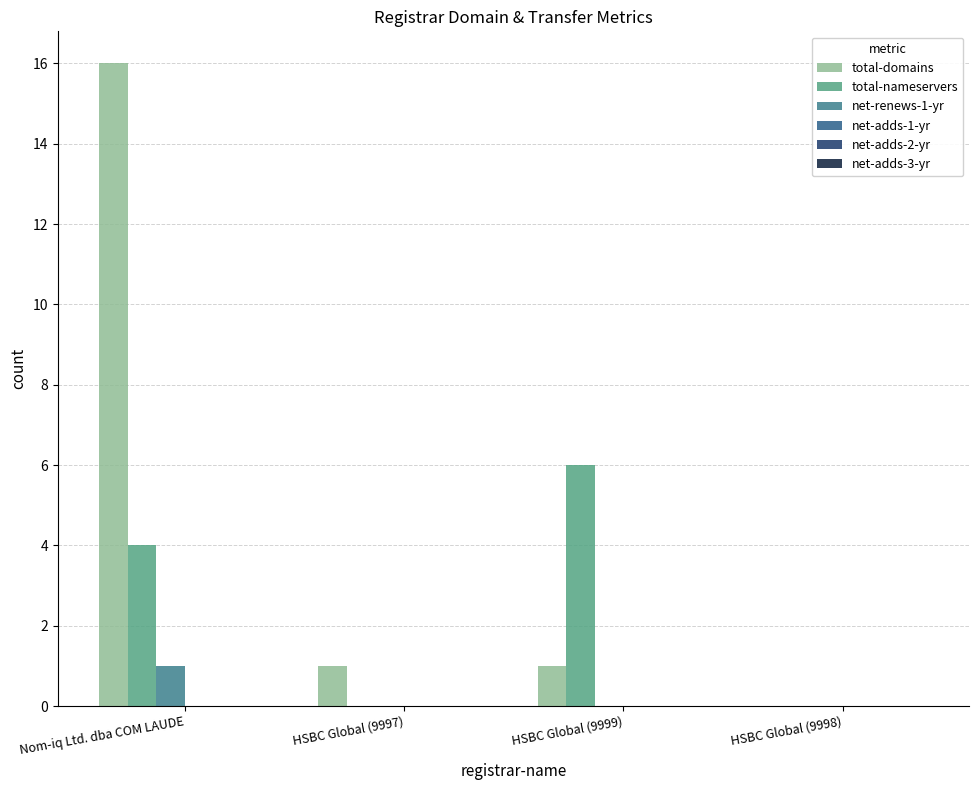

Does the chart contain stacked bars?

No